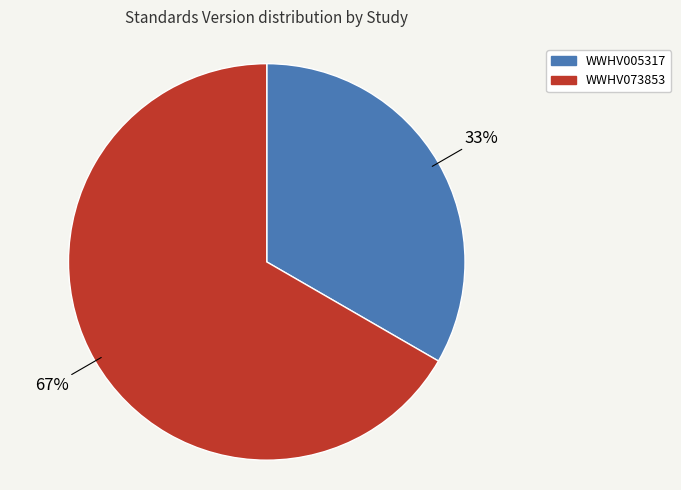

To the nearest percent, what is the average slice percentage?

50%